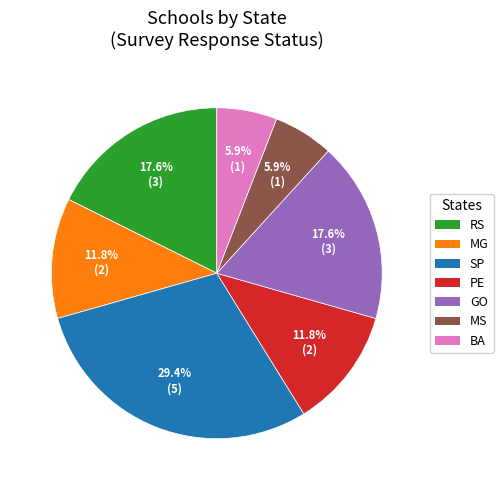

Which category has the biggest portion of the pie?

SP